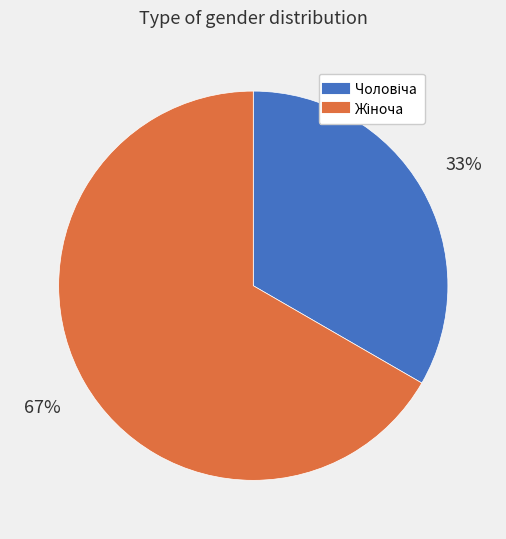

Does any single category account for the majority?

Yes